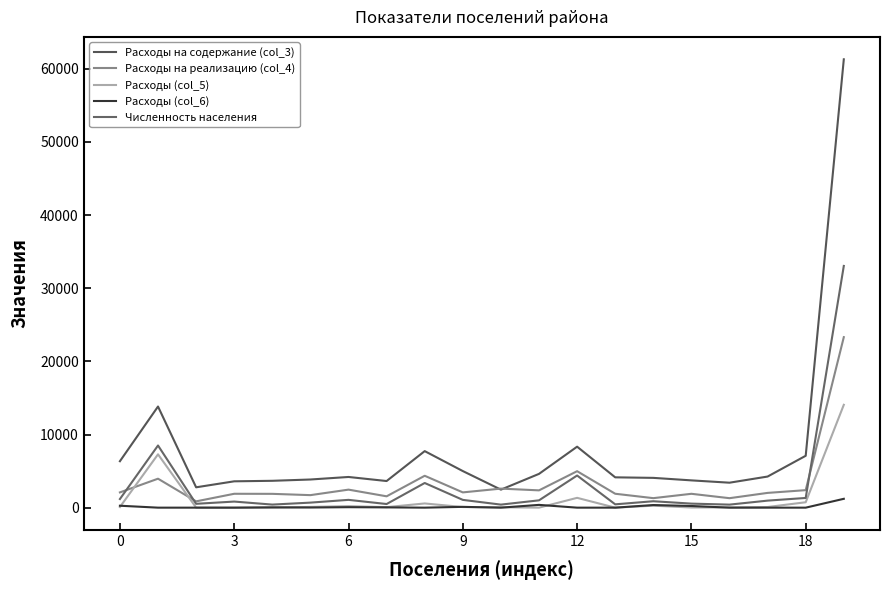

Rank the series by their maximum value, from highest to lowest.

Расходы на содержание (col_3), Численность населения, Расходы на реализацию (col_4), Расходы (col_5), Расходы (col_6)